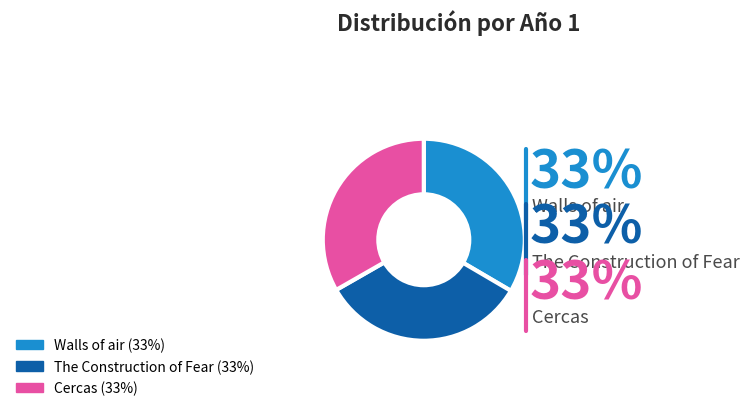

How many slices are in this pie chart?

3